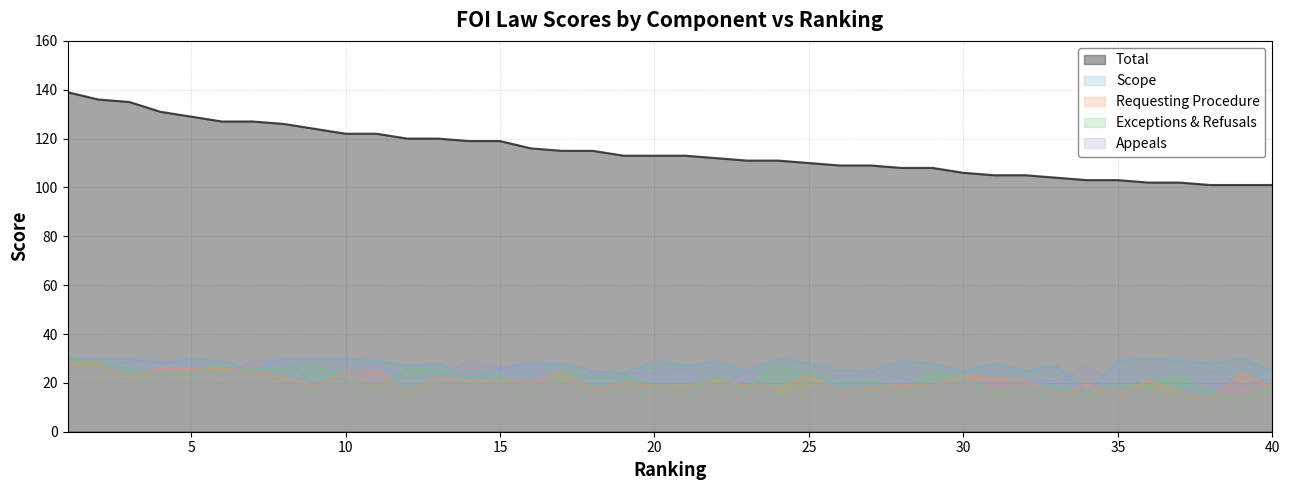

At which label does Exceptions & Refusals first exceed 23?

1